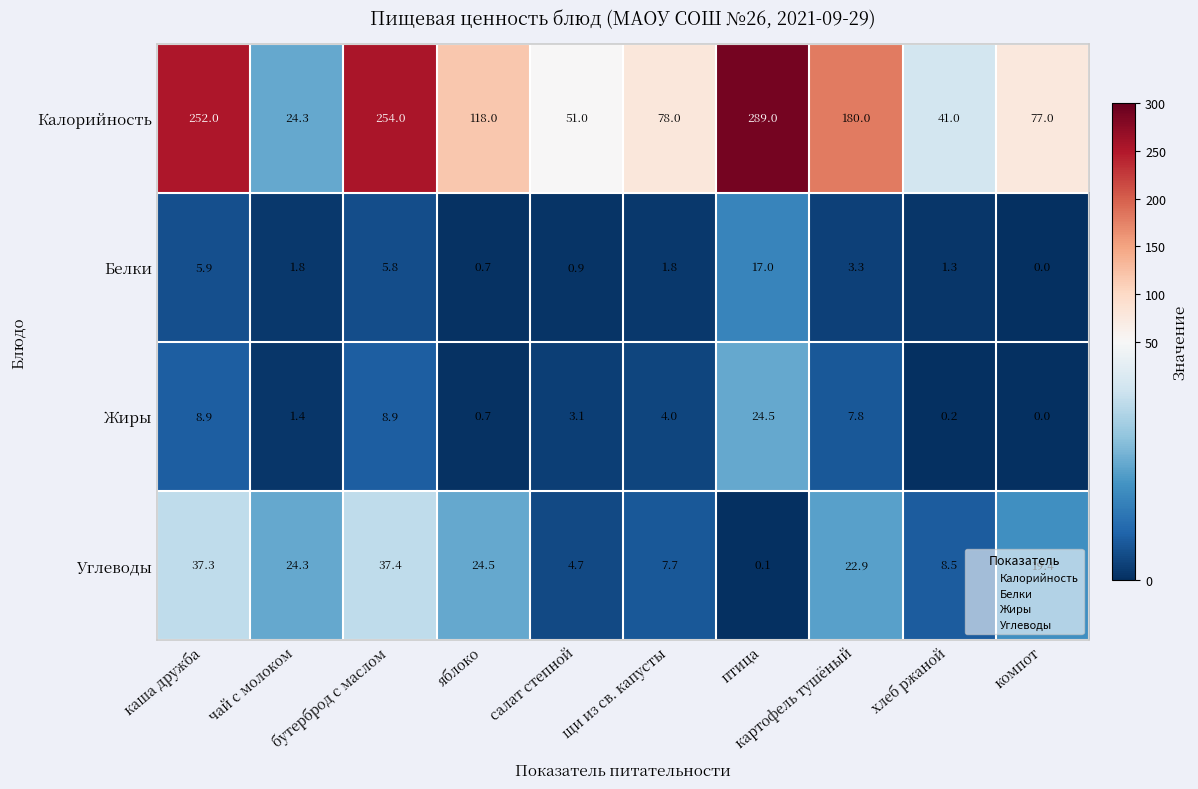

What is the maximum value shown in the chart?

289.0